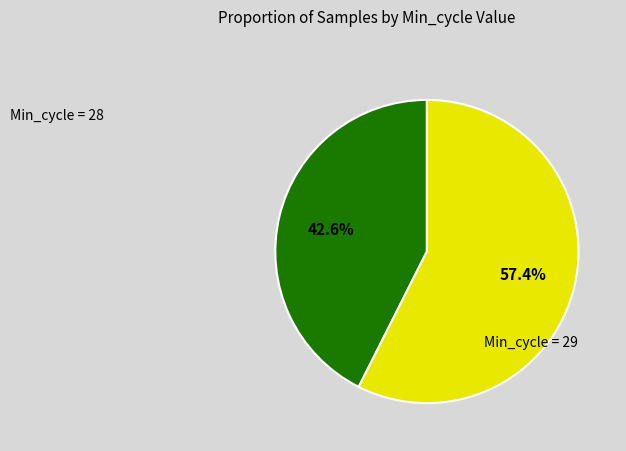

How many slices are in this pie chart?

2